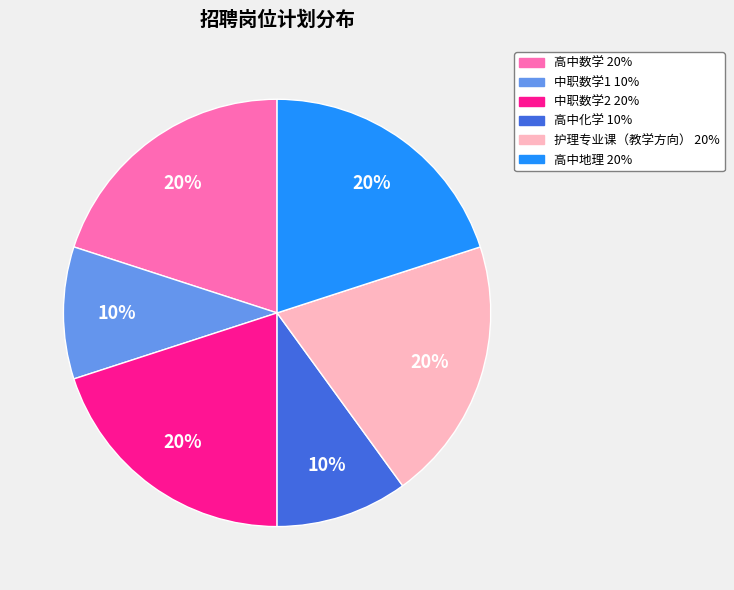

Is there a majority slice in this chart?

No